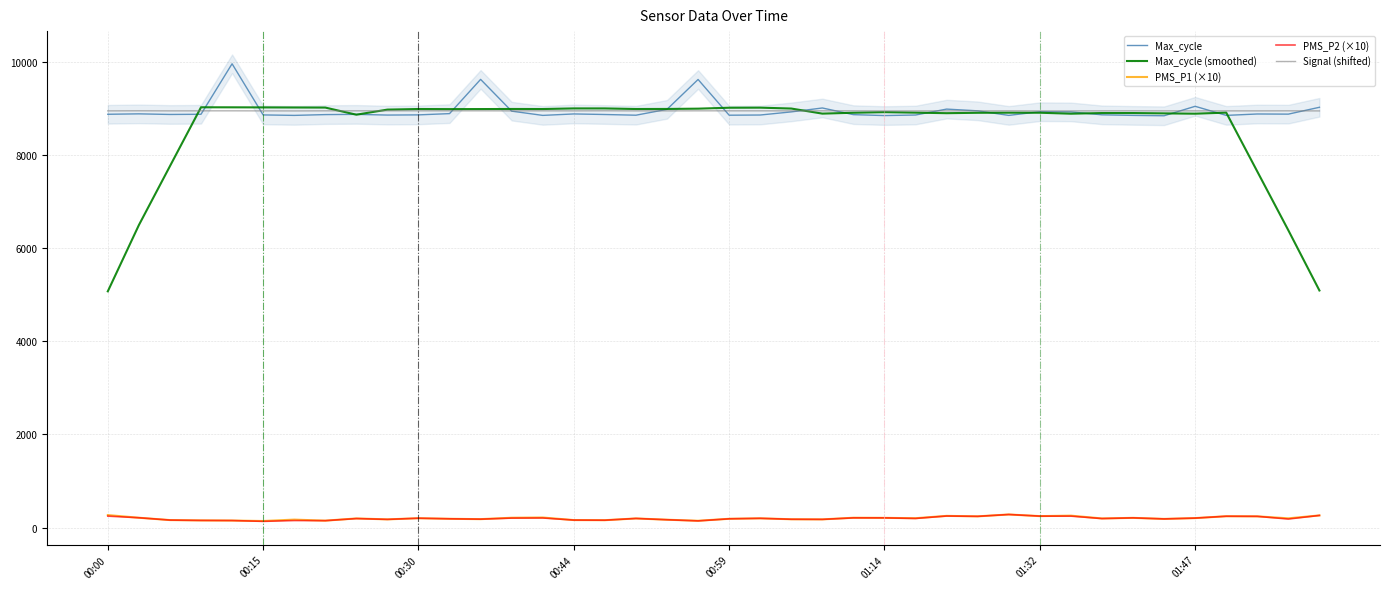

Which series has the widest spread of values?

Max_cycle (smoothed)